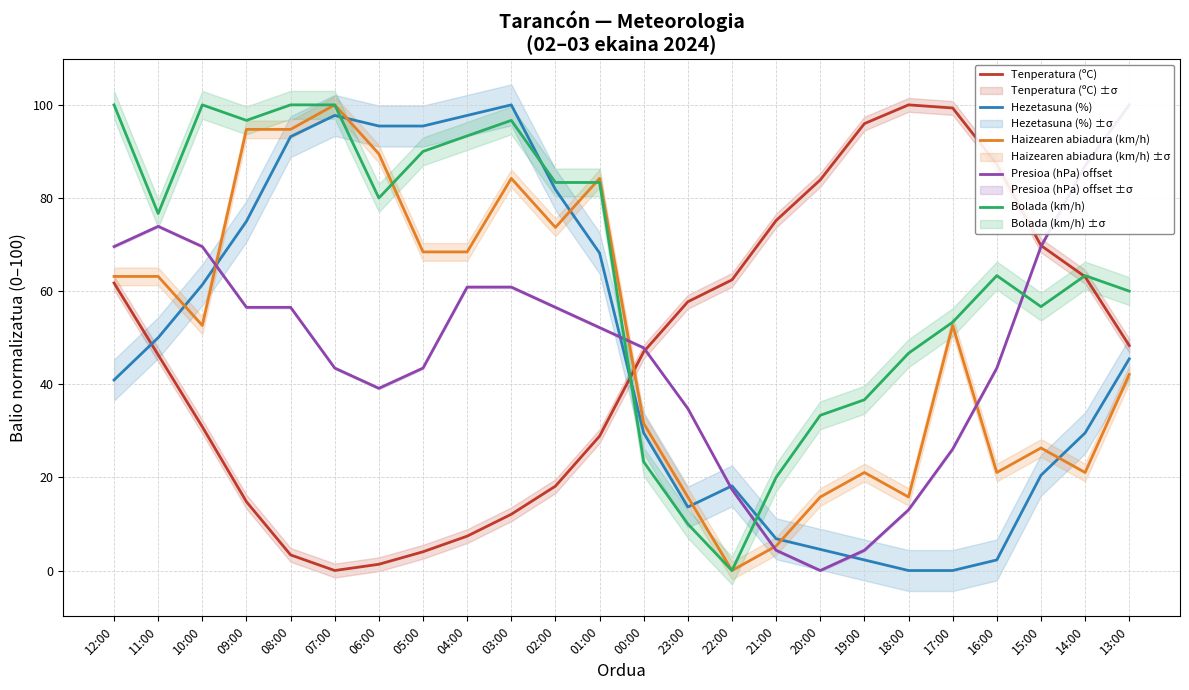

Where is the first local minimum for Bolada (km/h)?

11:00